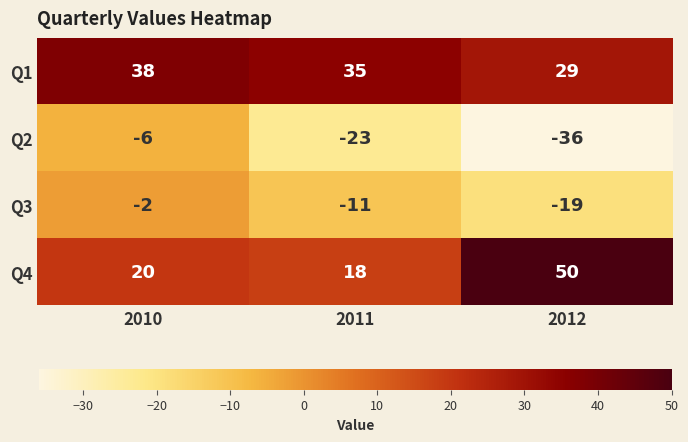

What is the spread (max minus min) of values at 2011?

58